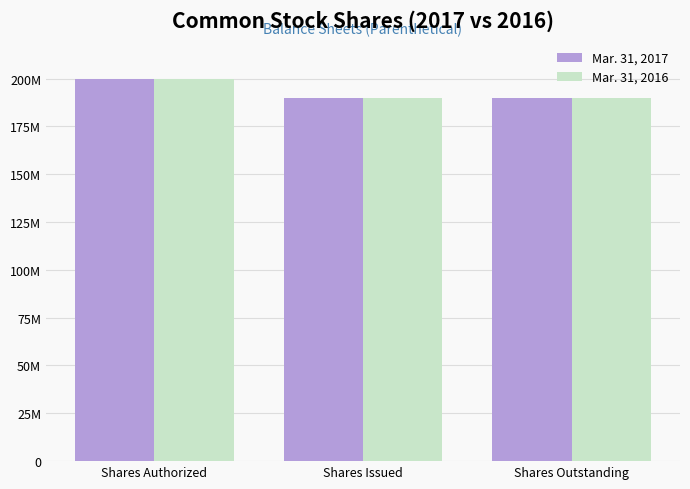

Which category has the highest value in the Mar. 31, 2016 series?

Shares Authorized